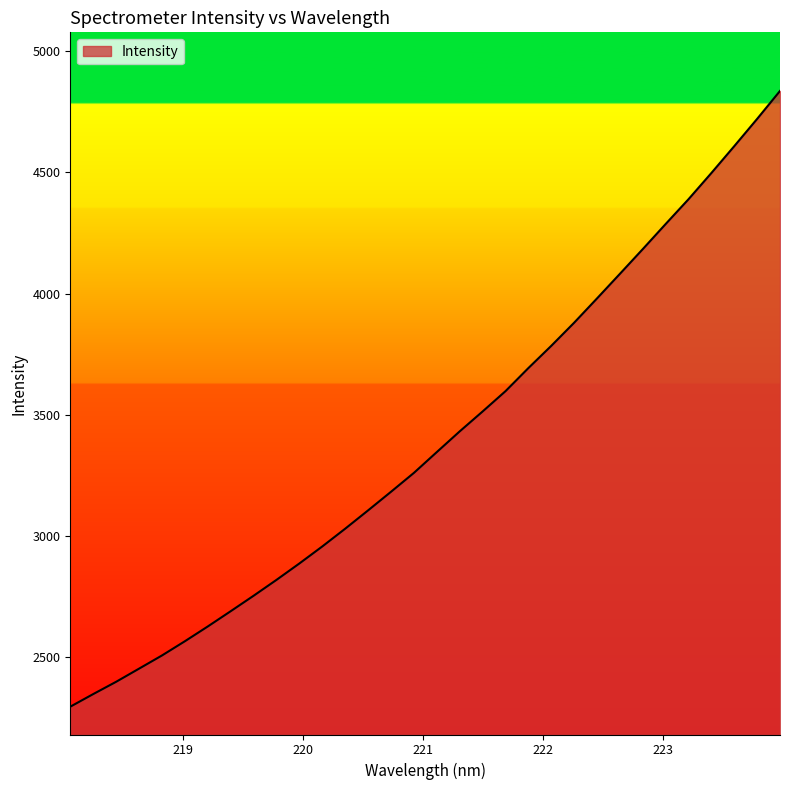

Does the chart have visible grid lines?

No